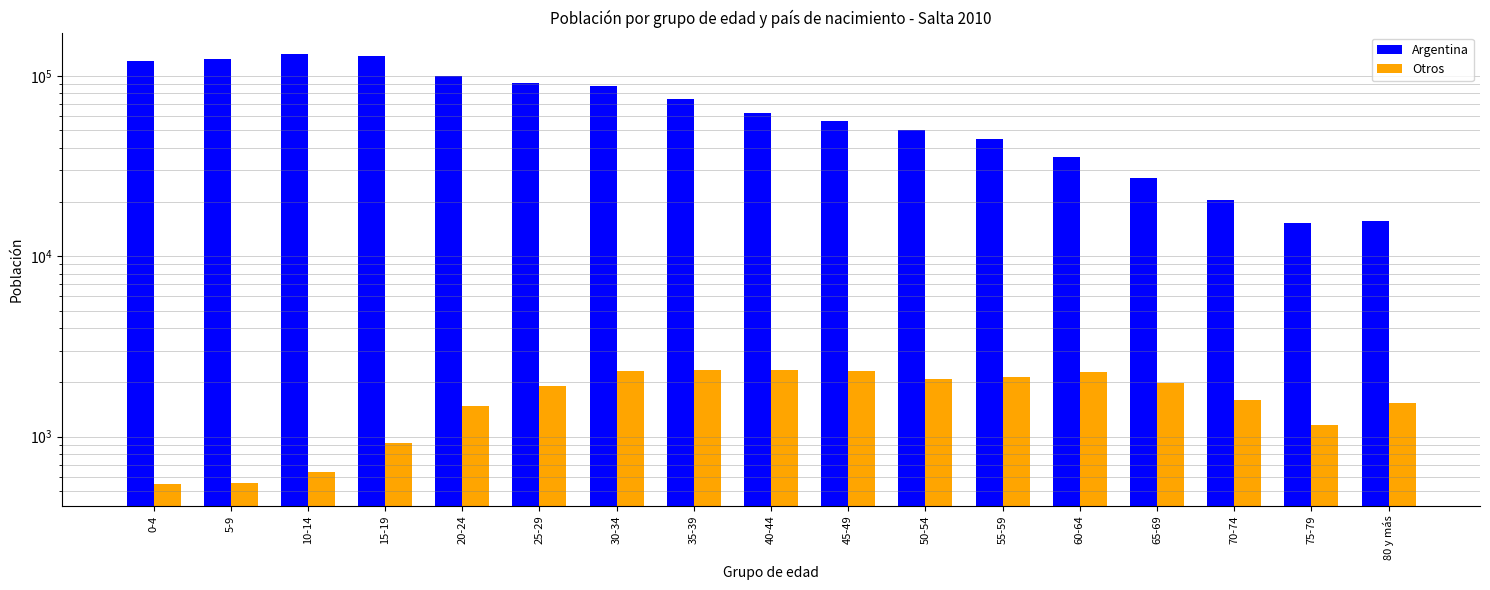

Rank the series by their average value, from lowest to highest.

Otros, Argentina